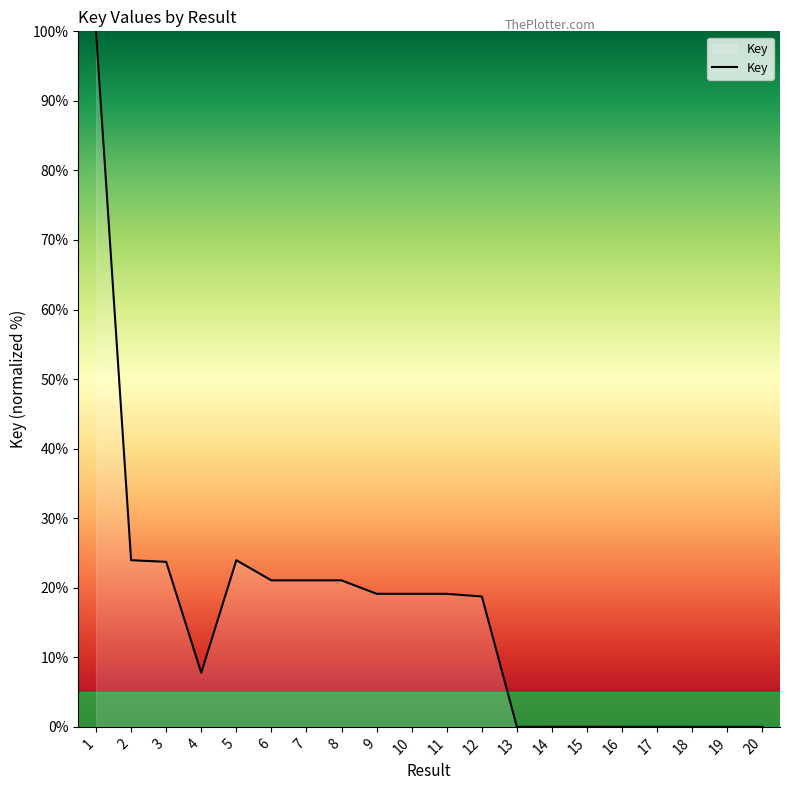

True or false: the data shows 0.0 at 18.

True